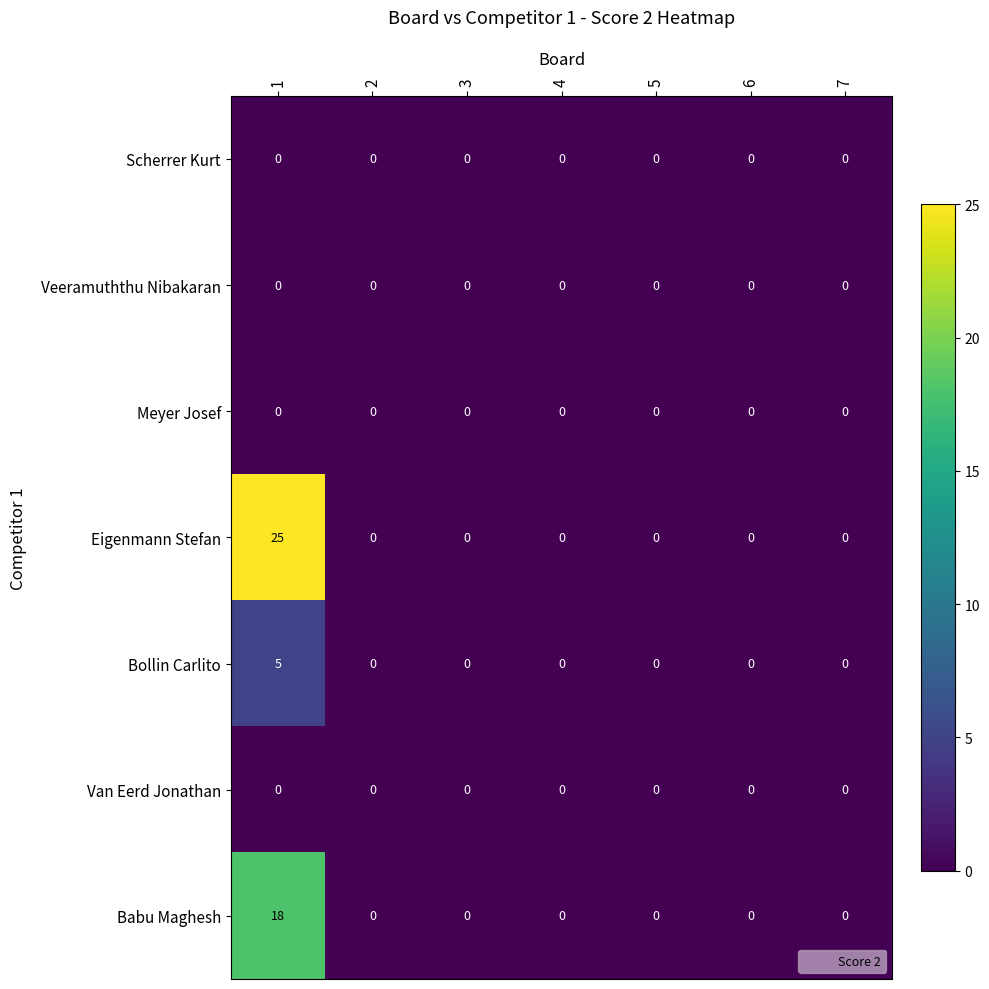

True or false: Veeramuththu Nibakaran has a value of 0 at 1.

True